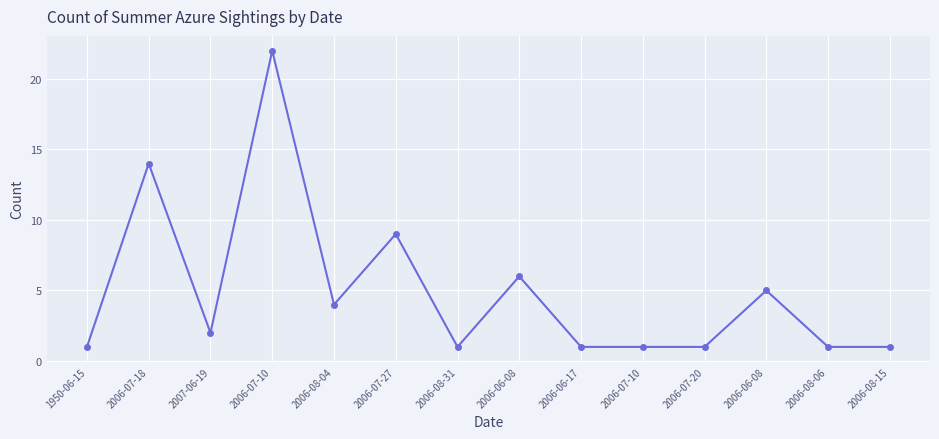

Is it true that the value at 2006-08-15 is 1?

True